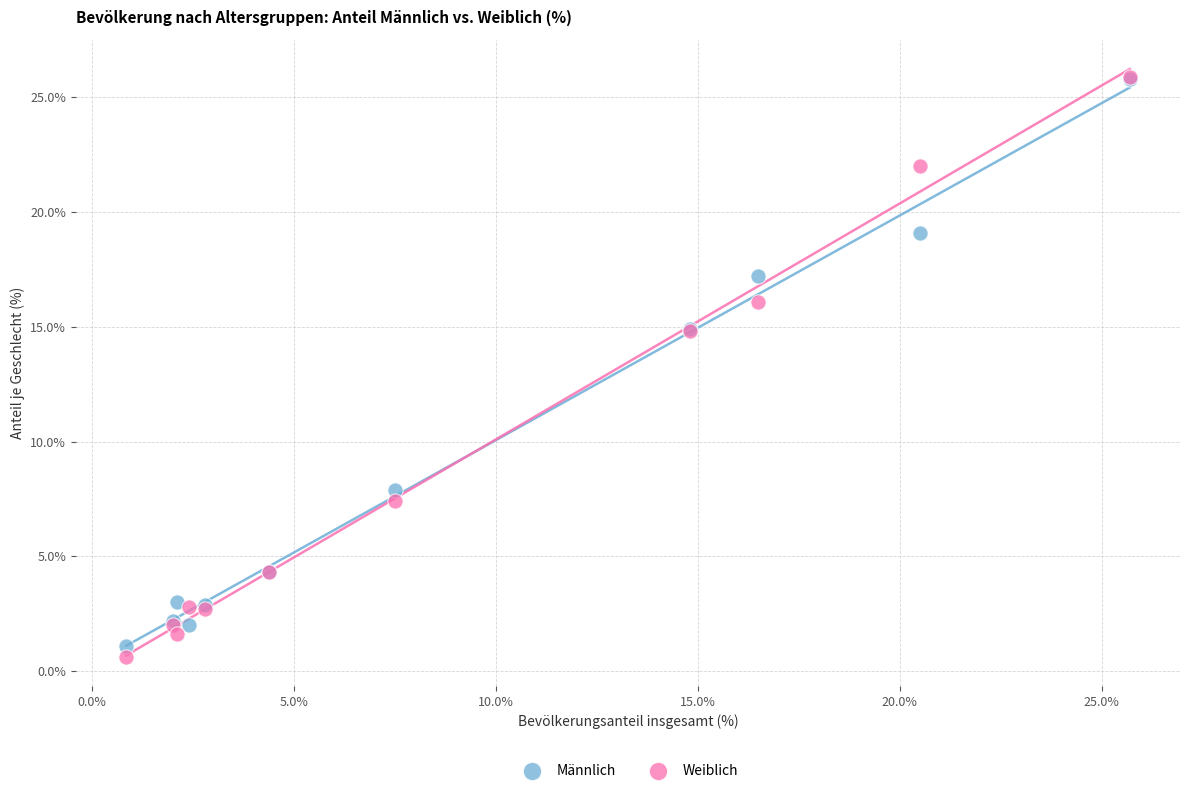

Which series contains the lowest Y value?

Weiblich